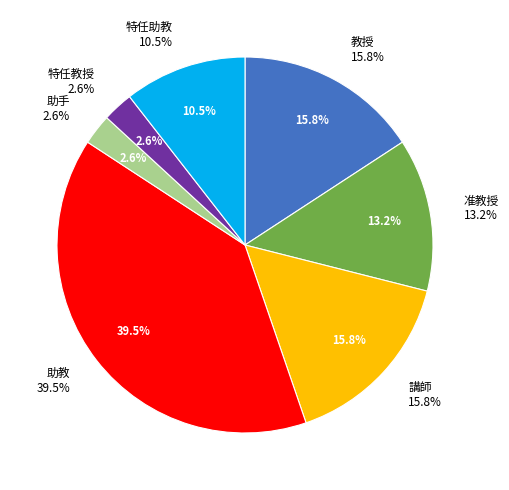

Rank the categories by value from highest to lowest.

助教, 教授, 講師, 准教授, 特任助教, 助手, 特任教授